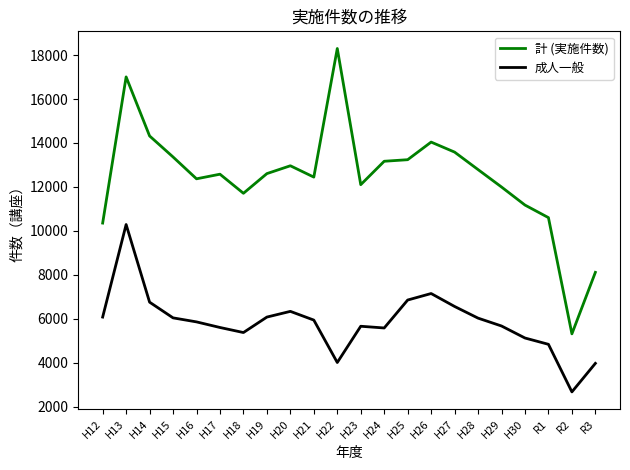

At which label does 計 (実施件数) first exceed 12605?

H13